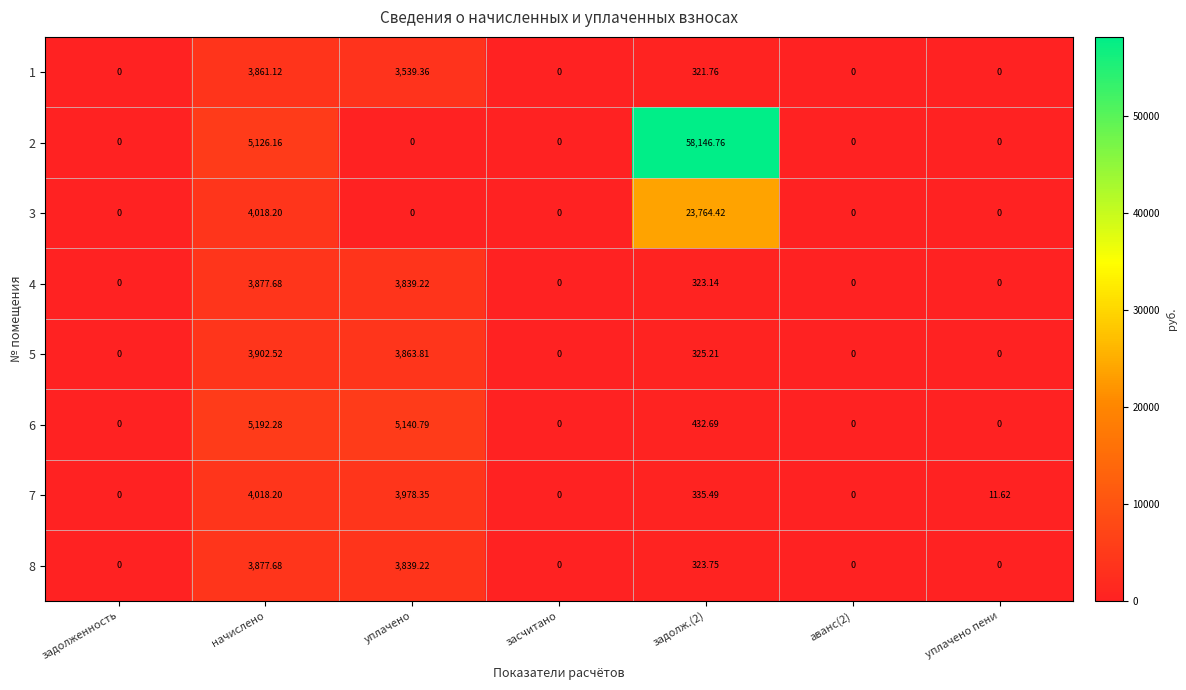

At which label is 2 closest to 29073?

начислено